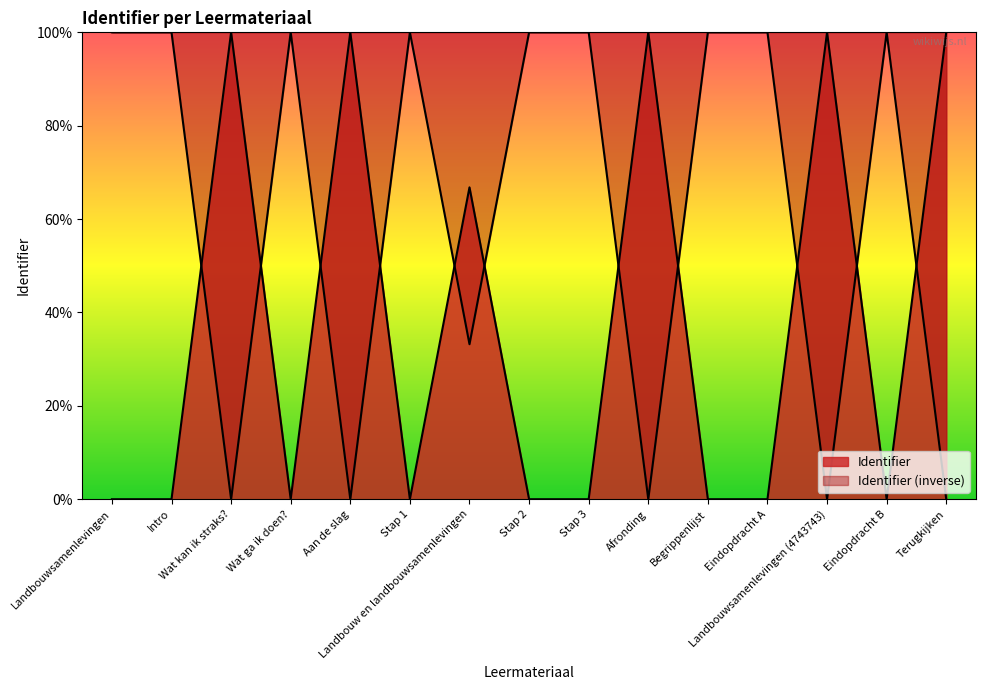

What is the difference between the second highest and minimum values?

100.0